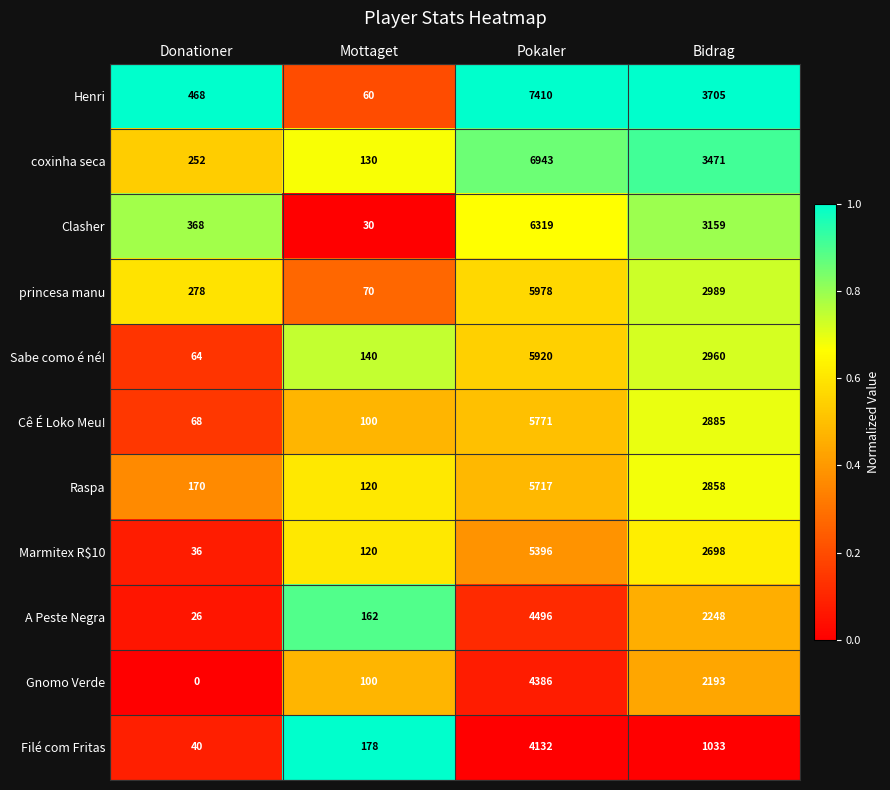

Which series has the largest range (max minus min)?

Henri